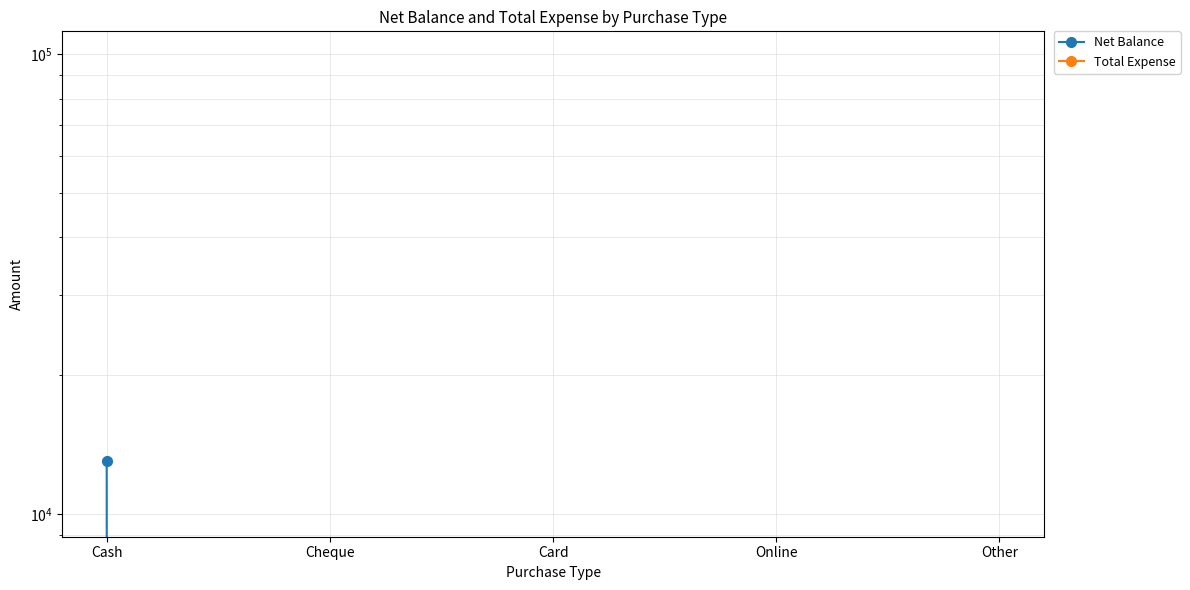

Rank the categories by Total Expense value from lowest to highest.

Cash, Cheque, Card, Online, Other